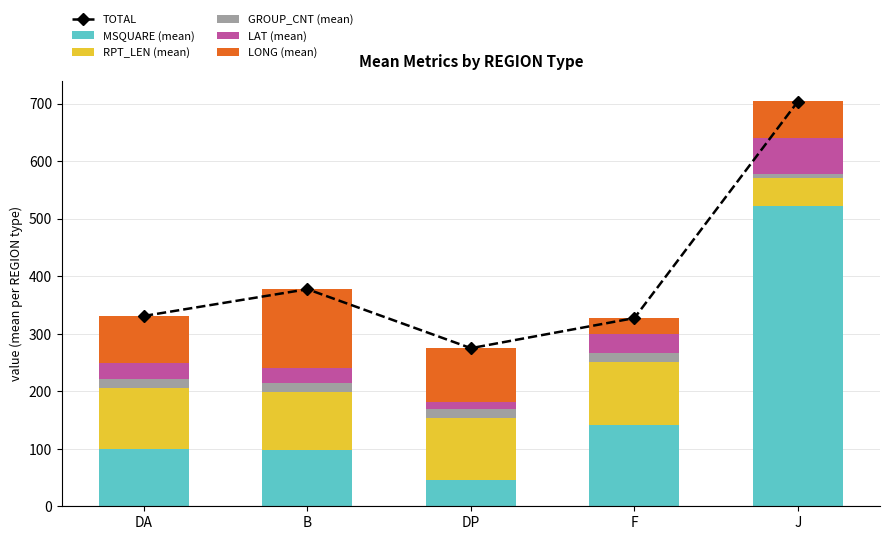

Between DA and B, which series saw the biggest shift?

LONG (mean)